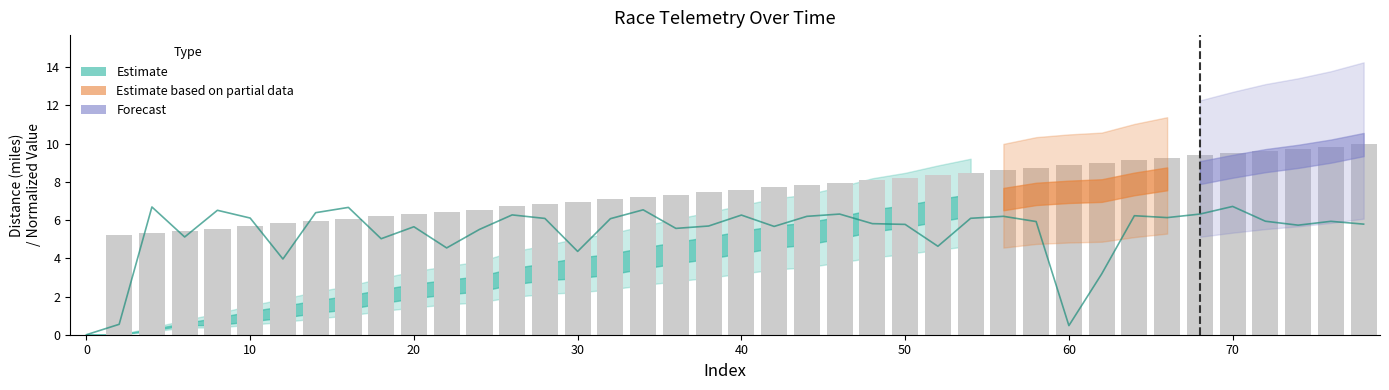

What is the difference between the second highest and second lowest values in the rptSpeed_mph series?

6.2